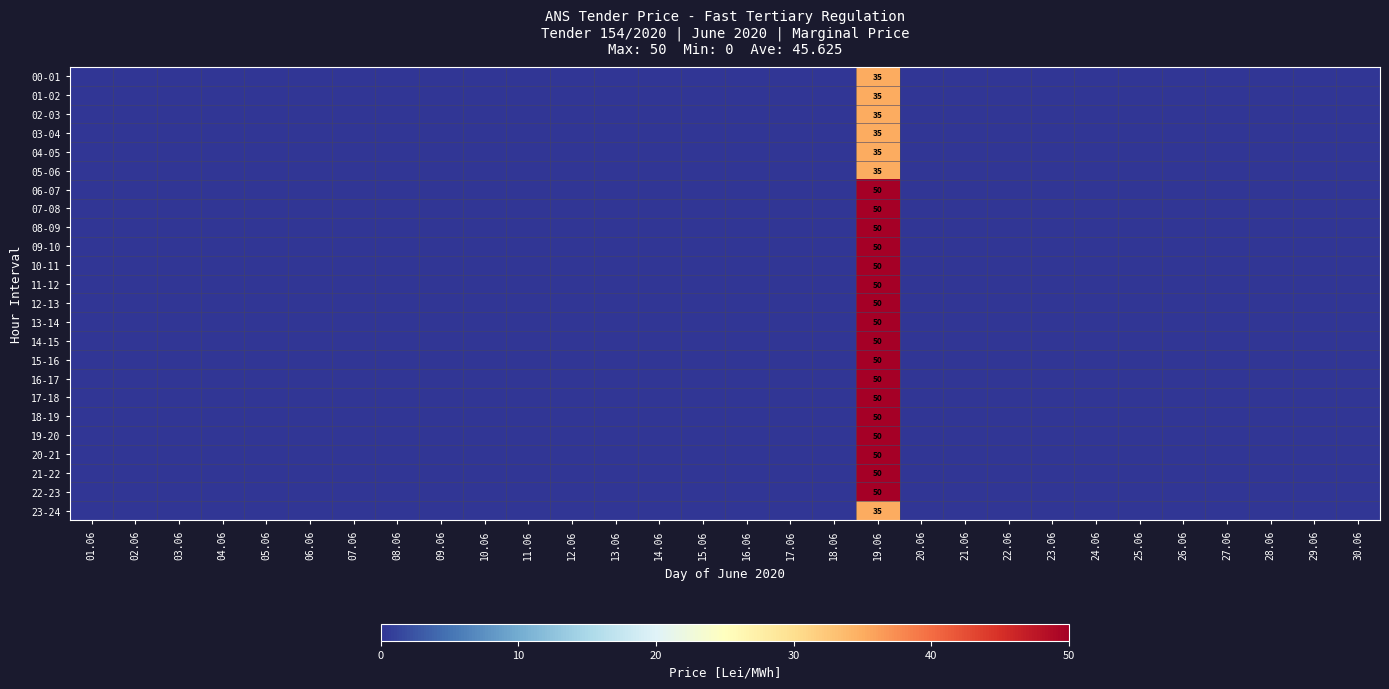

What is the total value across all series at 19.06?

1095